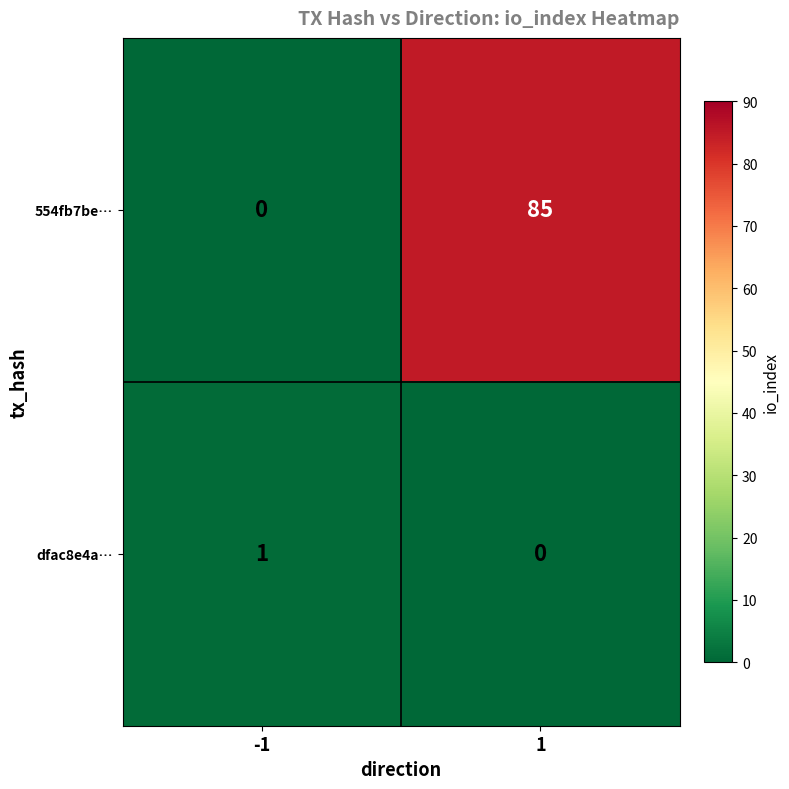

How many distinct data groups are displayed?

2